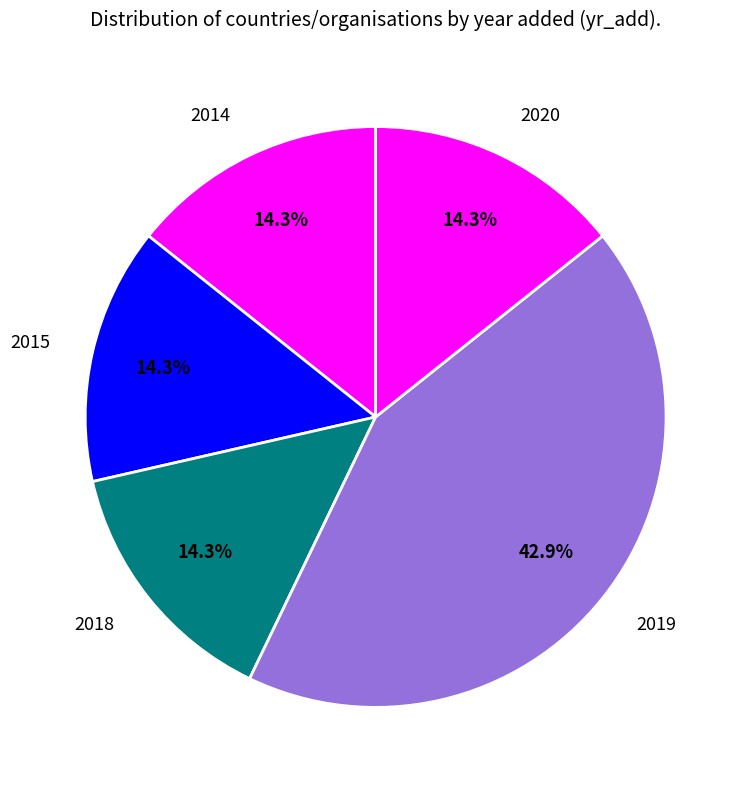

Combined, do 2020 and 2015 account for over 50%?

No